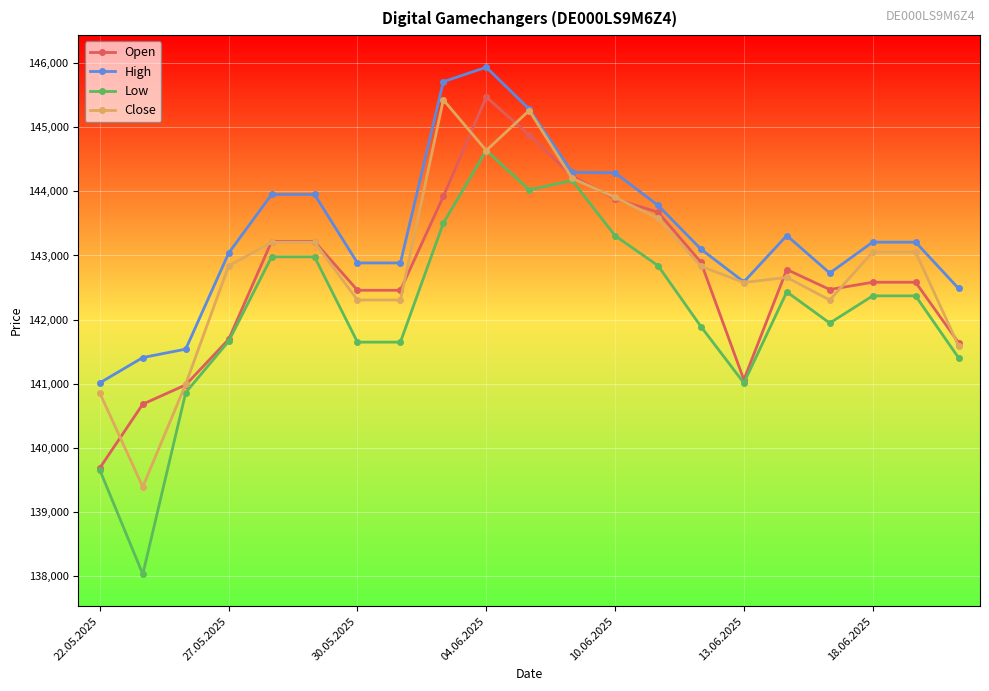

True or false: Low has more than 0 points higher than both neighbors.

True